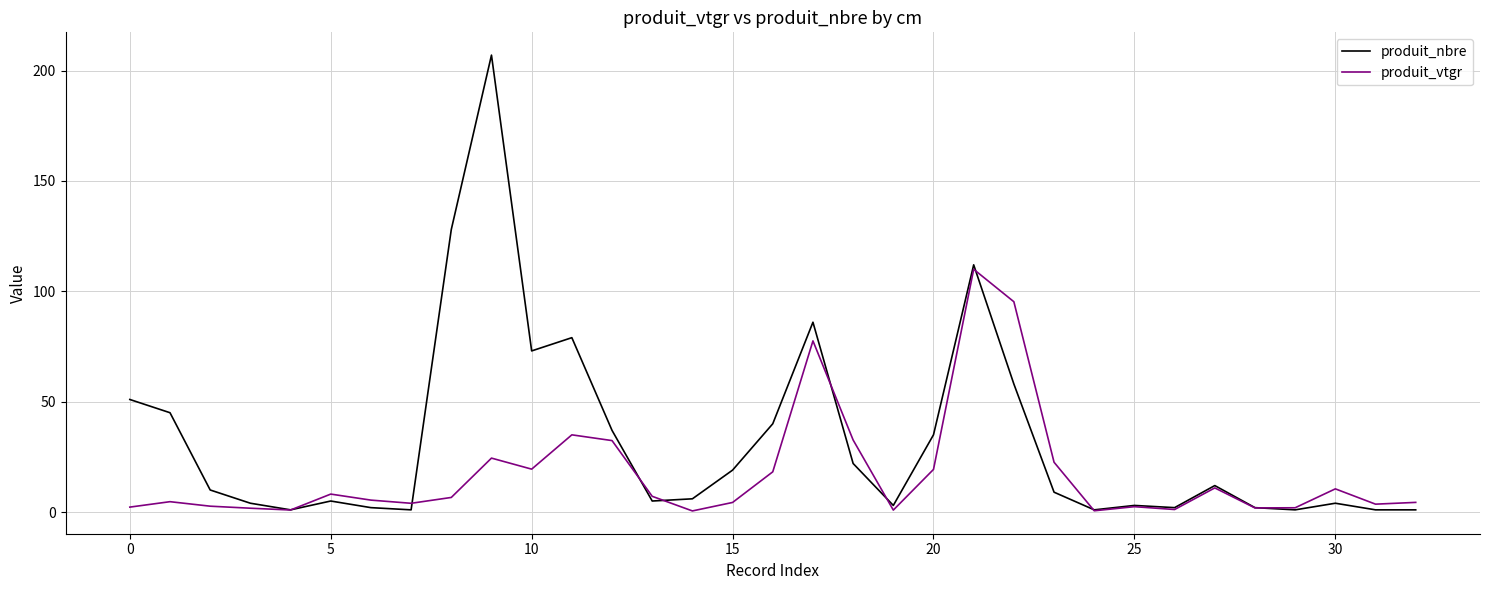

What is the highest value of the produit_nbre series?

207.0